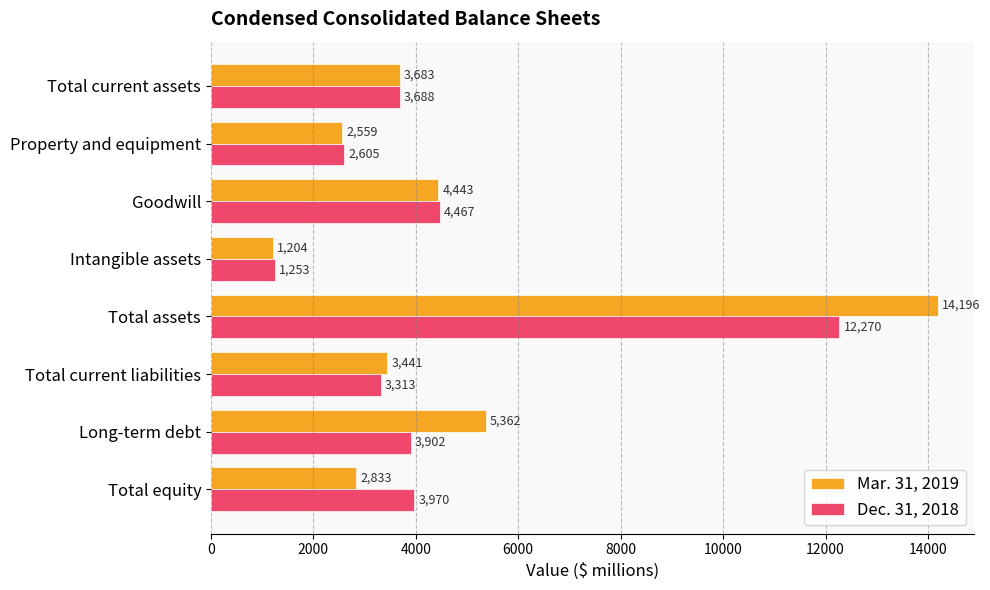

The Dec. 31, 2018 series shows 3902 at Long-term debt. True or false?

True